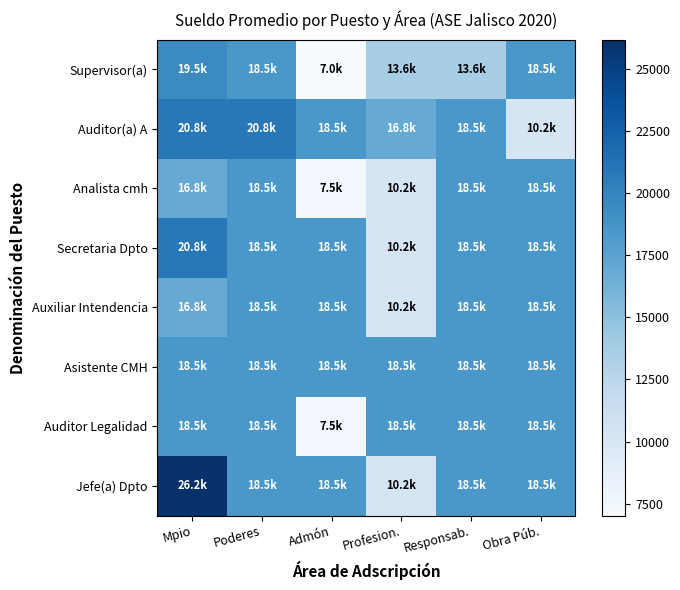

What is the greatest value displayed?

26183.2